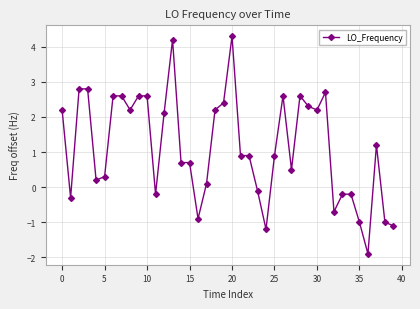

What is the maximum value shown in the chart?

4.3